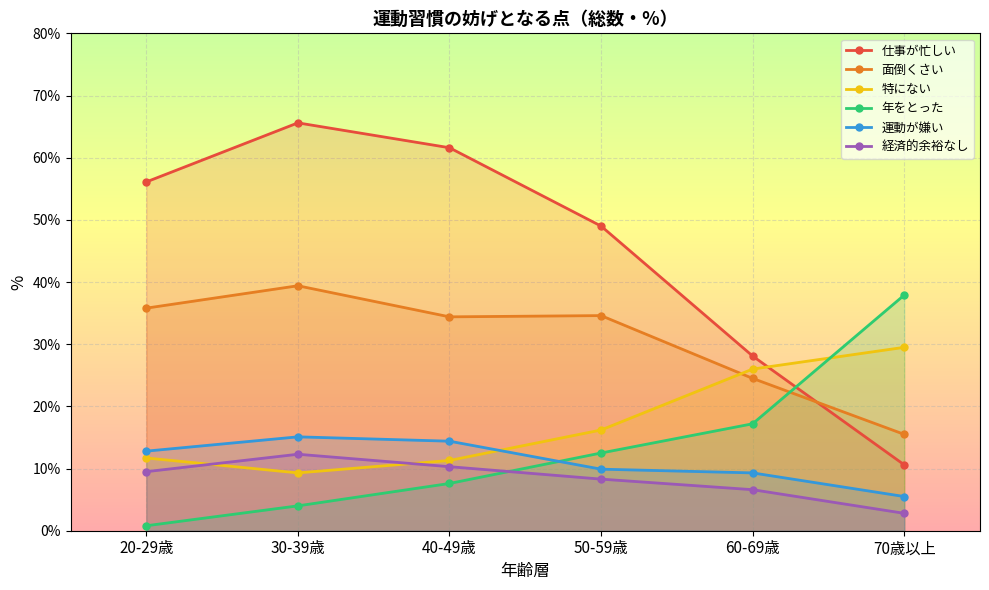

How many lines are shown in the chart?

6